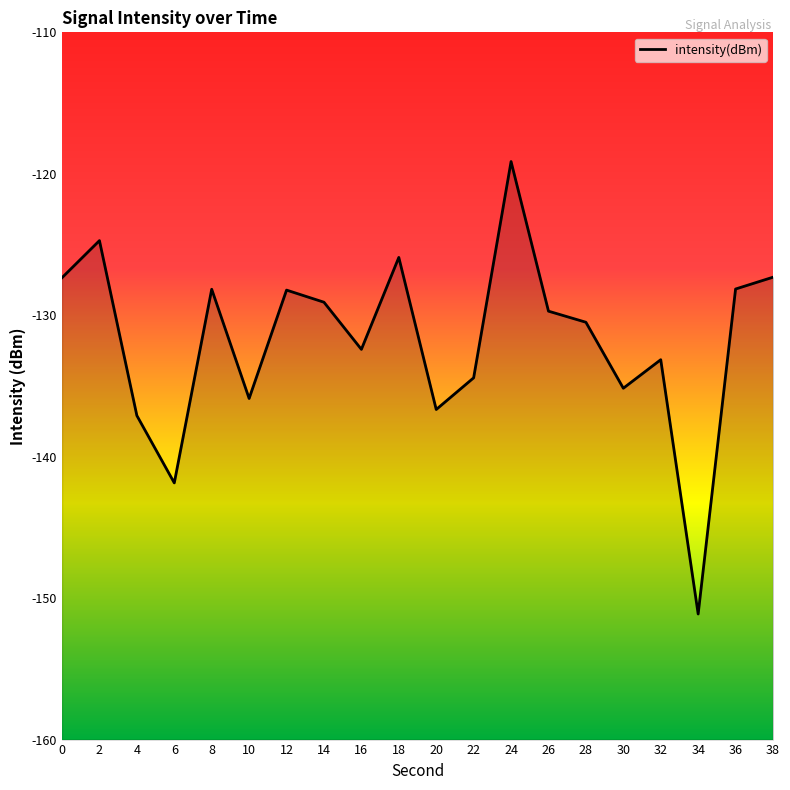

Count the number of categories in the chart.

20